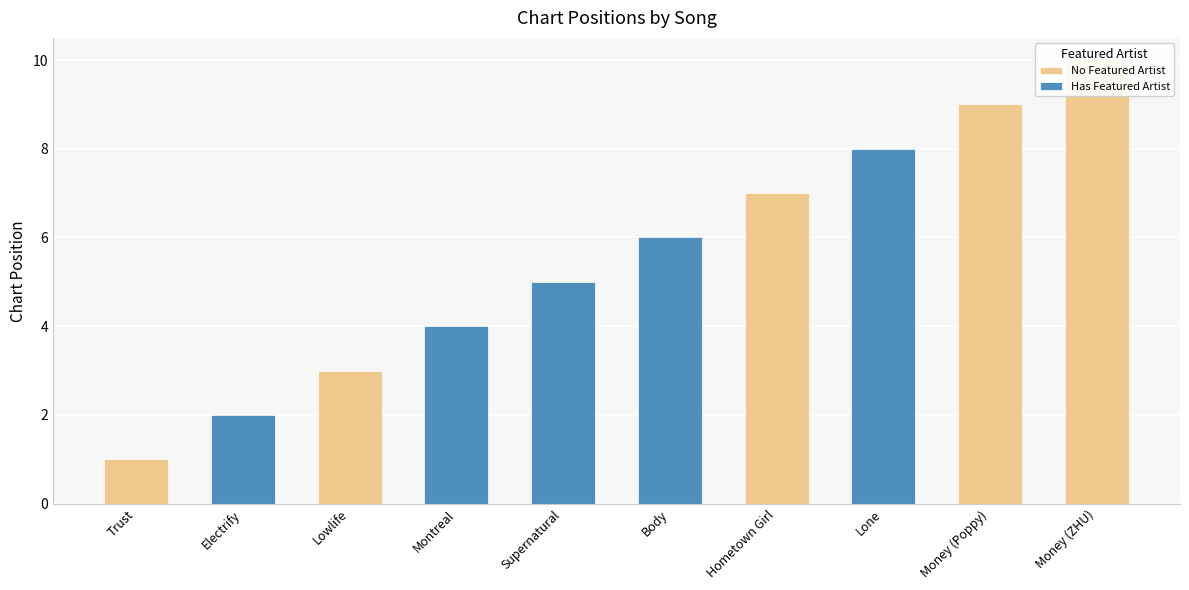

How many values in the No Featured Artist series are below 7?

2